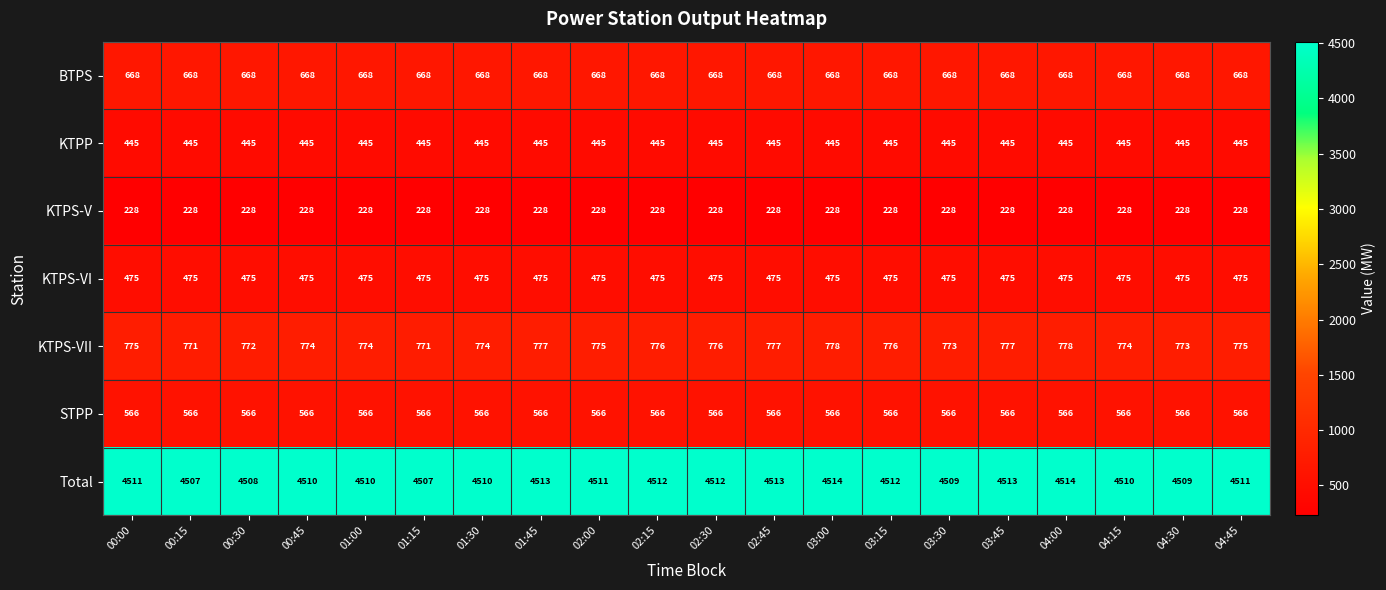

What is the difference between the highest and lowest values at 03:30?

4281